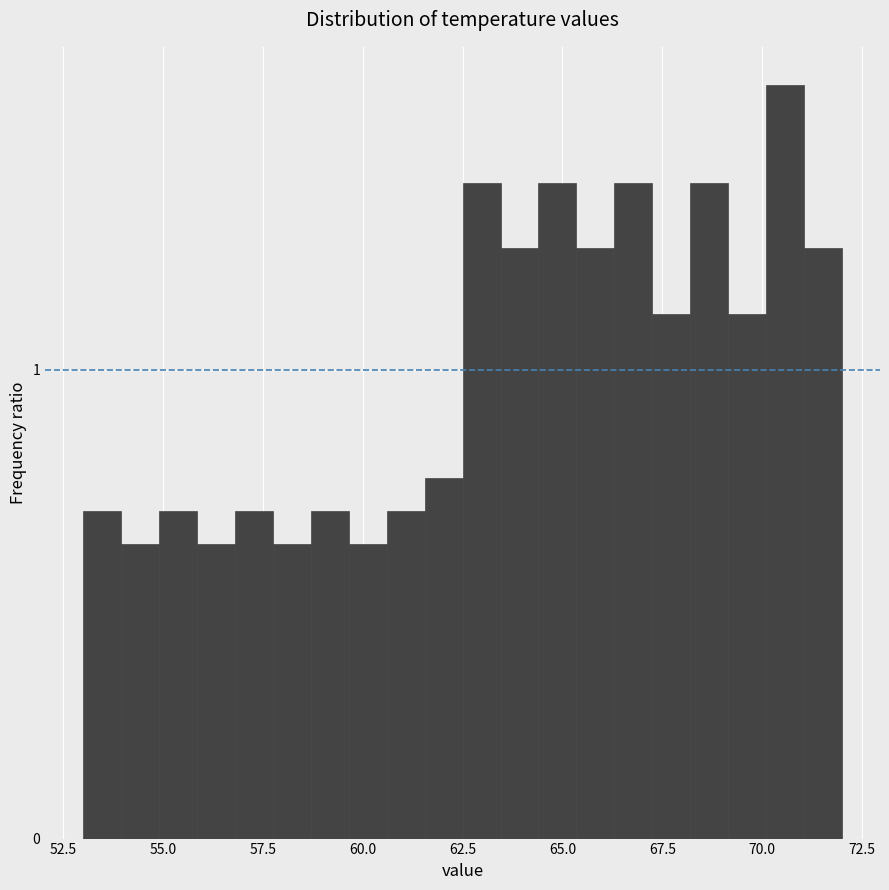

Around what value on the x-axis is the tallest bar? Give the approximate position of its centre, as read against the axis.

70.5